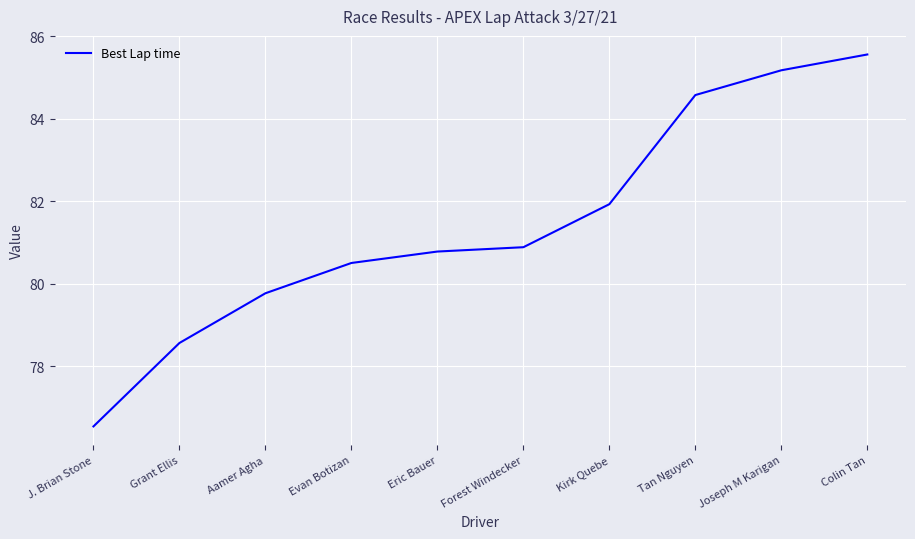

Does the chart display data point markers on the line(s)?

No